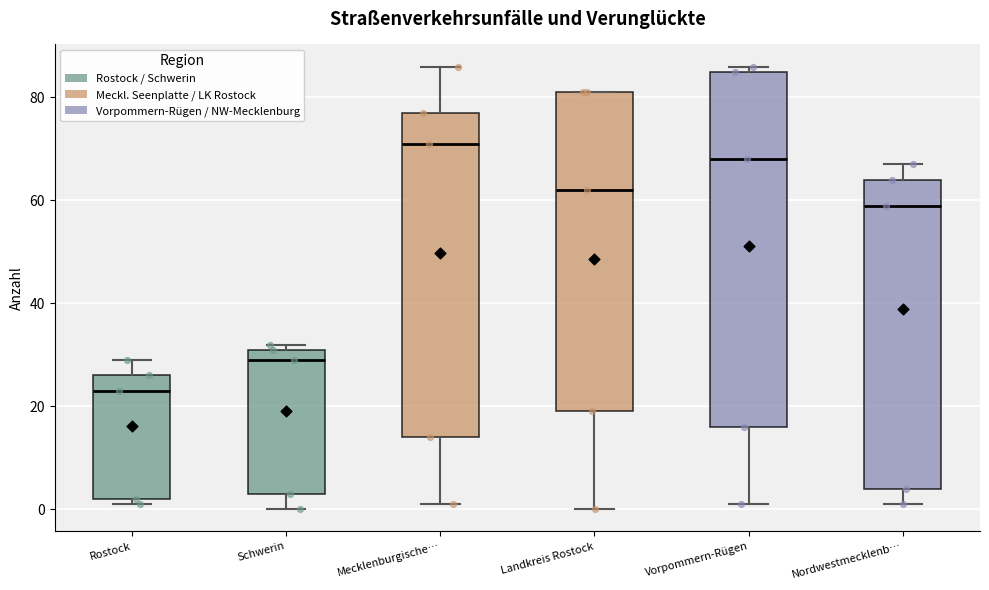

Where is the lower edge of the box for Vorpommern-Rügen on the y-axis? The values are not printed on the chart, so give them approximately, as read against the axis.

16